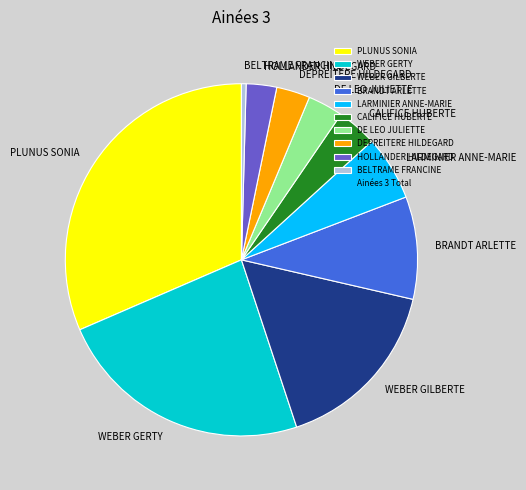

True or false: WEBER GILBERTE accounts for 25% of the total.

False